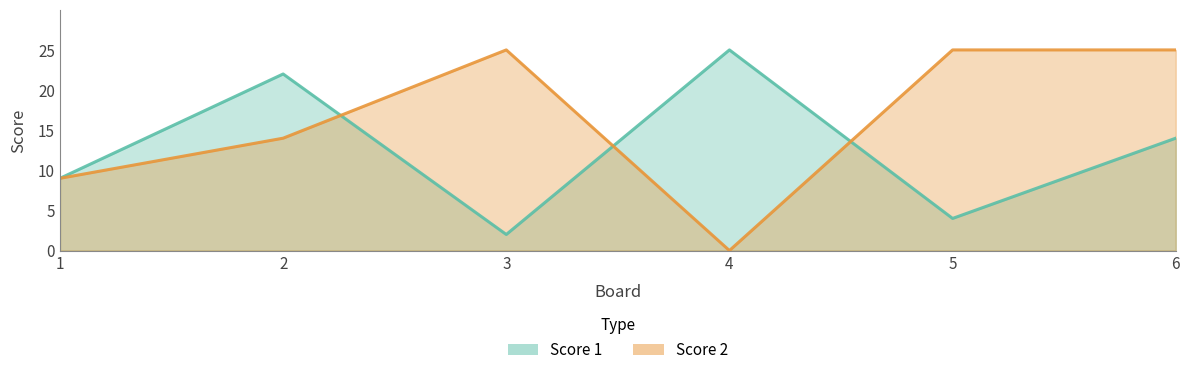

The value of Score 2 at 3 is 25. True or false?

True